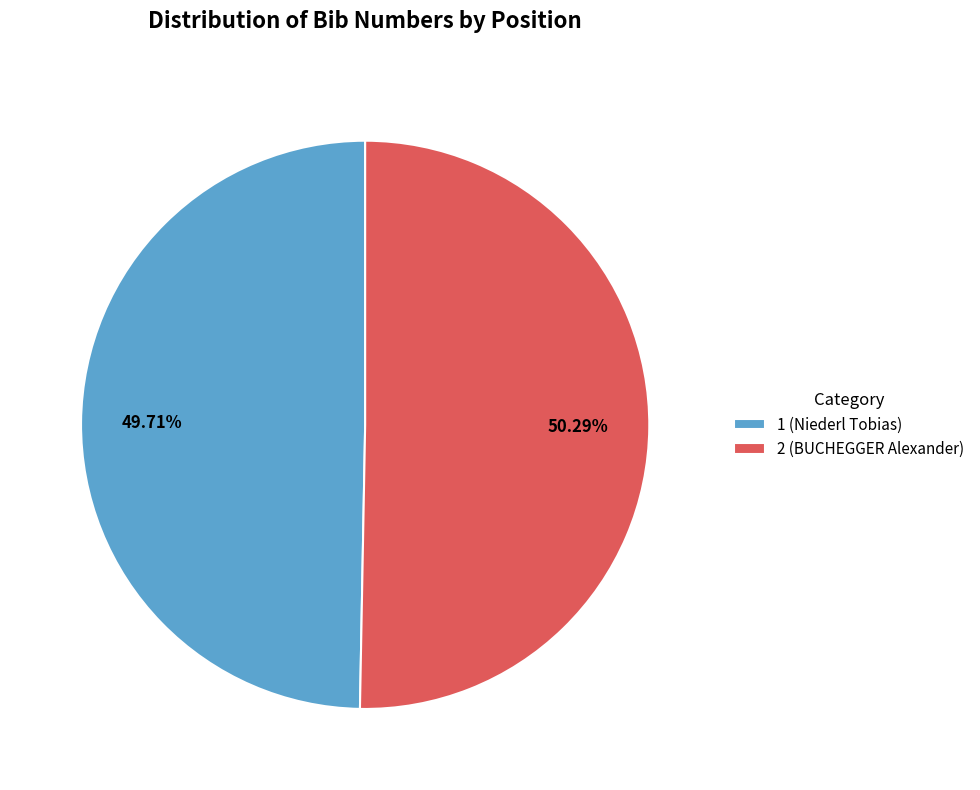

Does any single category account for the majority?

Yes